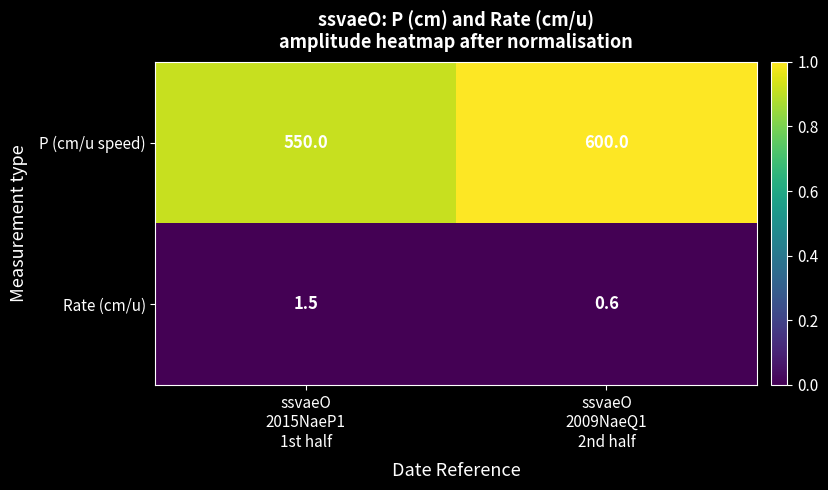

Rank the series at ssvaeO
2009NaeQ1
2nd half from highest to lowest value.

P (cm/u speed), Rate (cm/u)